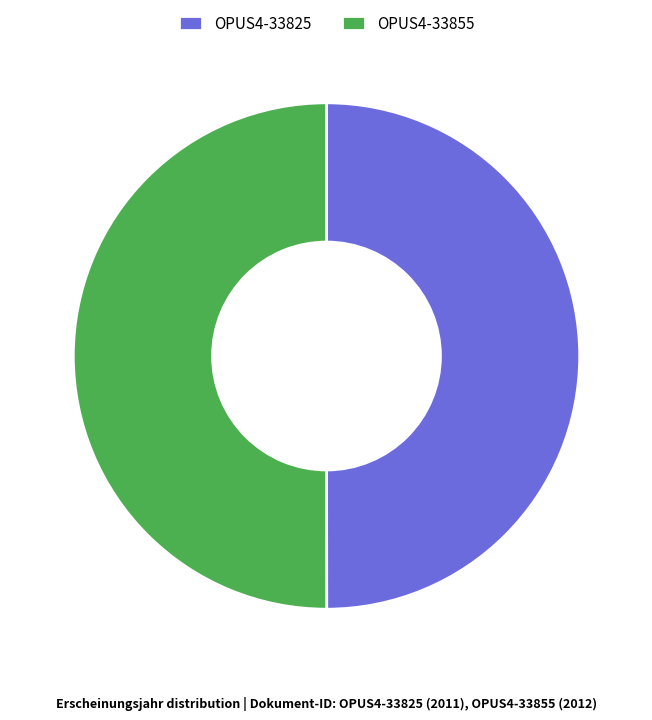

Is the sum of OPUS4-33855 and OPUS4-33825 greater than half?

Yes